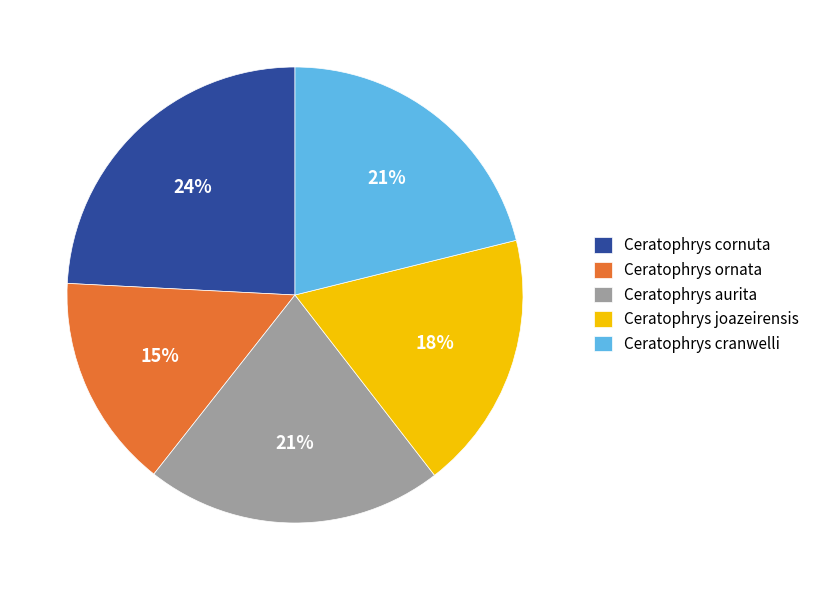

What percentage is the Ceratophrys aurita slice, to the nearest percent?

21%